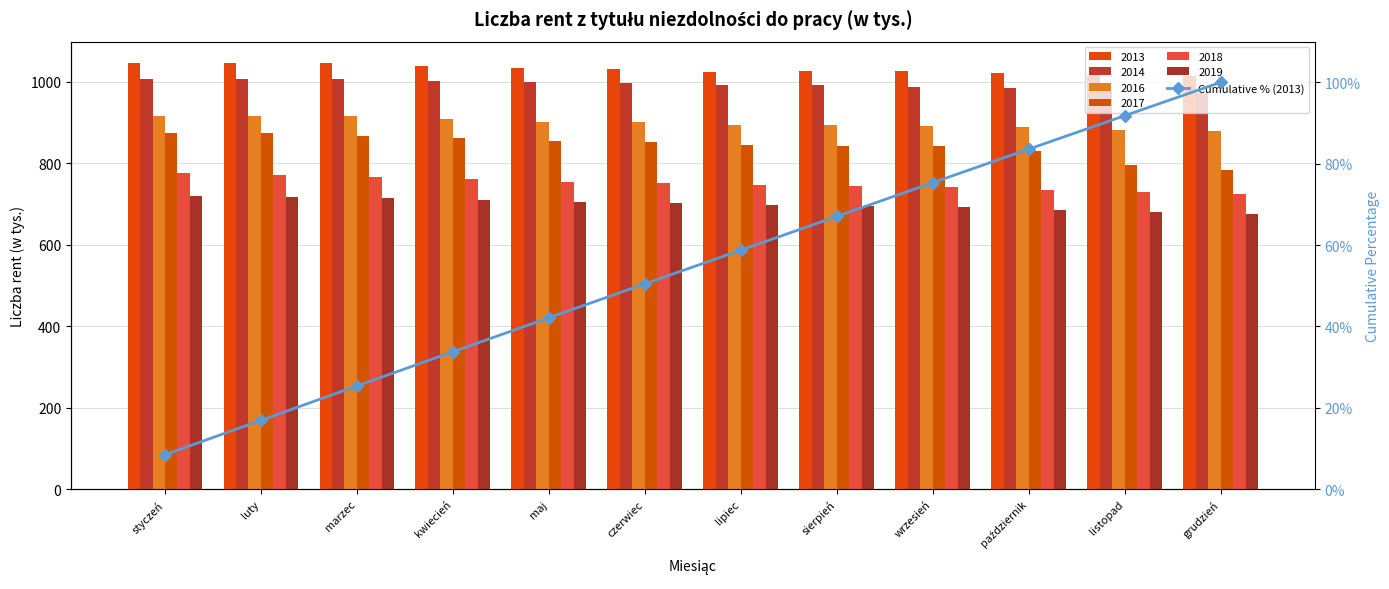

Does the chart contain stacked bars?

No